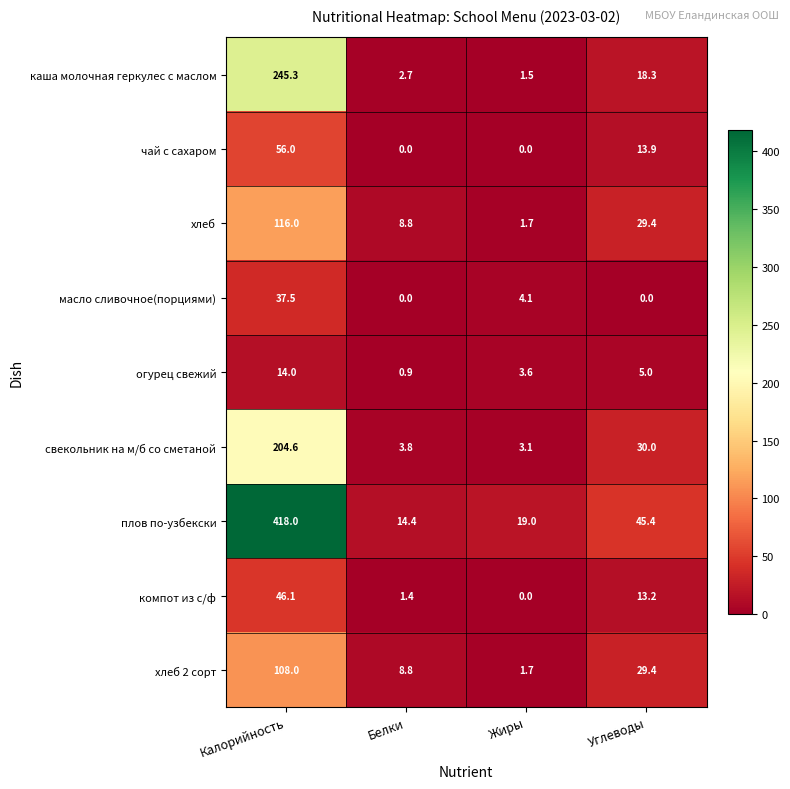

What is the total value across all series at Калорийность?

1245.5